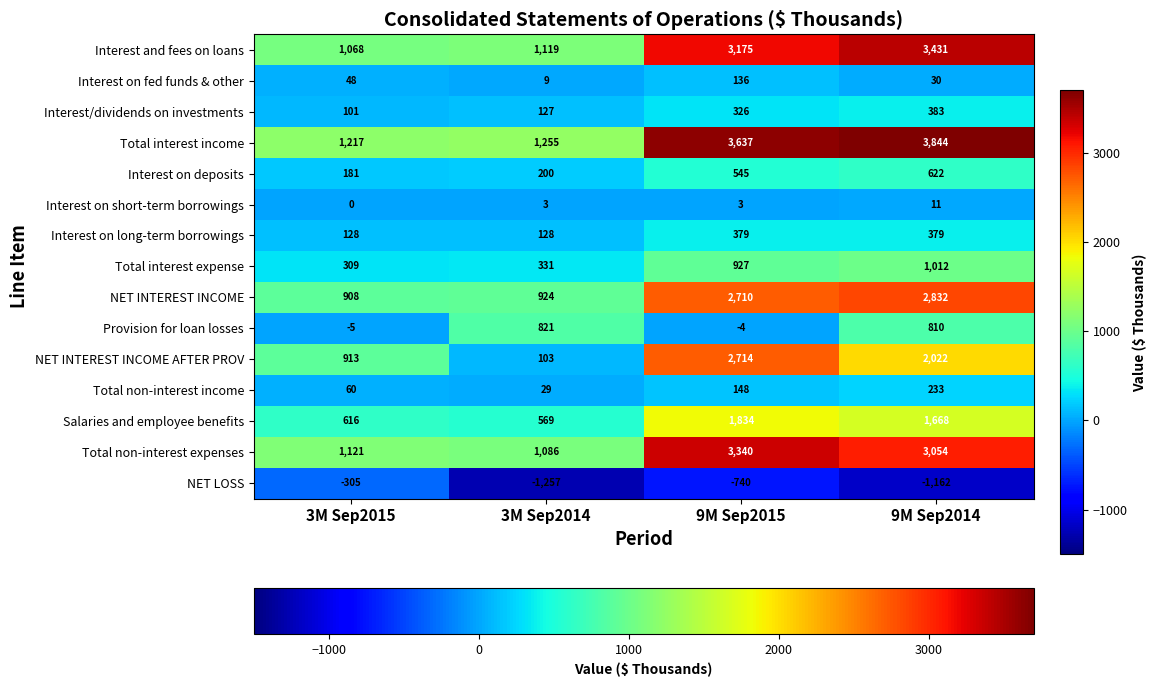

The Total interest expense series shows 1428 at 9M Sep2015. True or false?

False